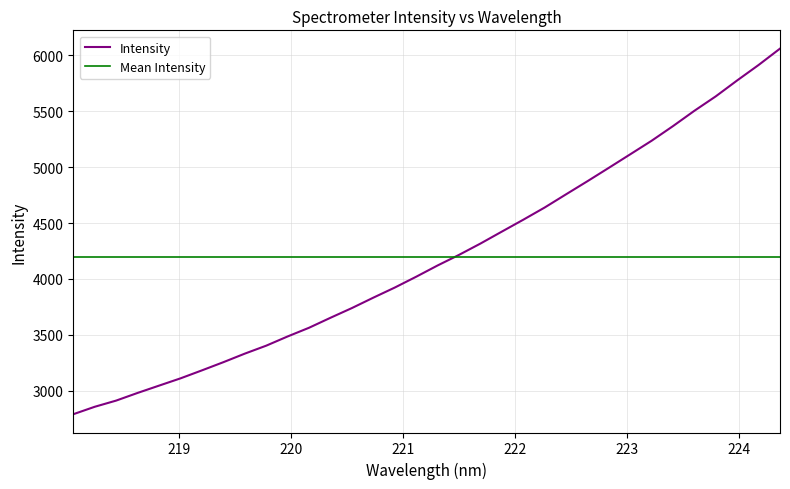

What is the difference between the maximum and second lowest values?

3203.7